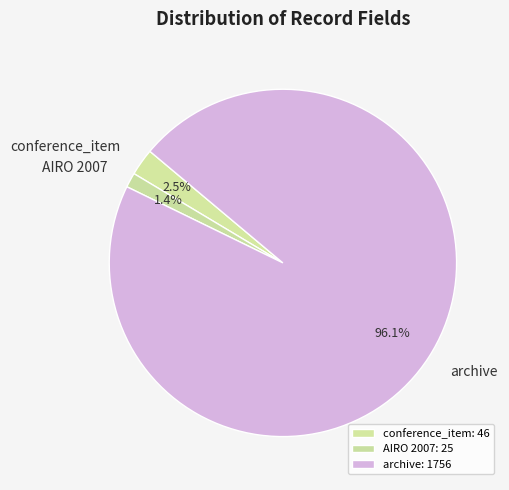

Rank the categories by value from highest to lowest.

archive, conference_item, AIRO 2007